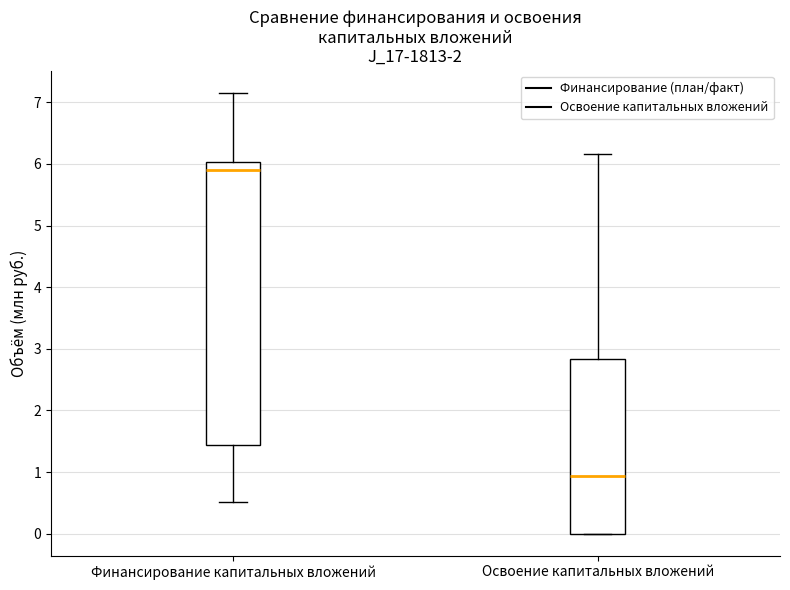

Reading left to right, transcribe this box plot: for each box, give where its median line is, the range the box spans, and where its two whiskers end, as read against the y-axis. The values are not printed on the chart, so give them approximately, as read against the axis.

Финансирование капитальных вложений: median 5.9, box 1.4 to 6.0, whiskers 0.5 to 7.2
Освоение капитальных вложений: median 0.9, box 0.0 to 2.8, whiskers 0.0 to 6.2